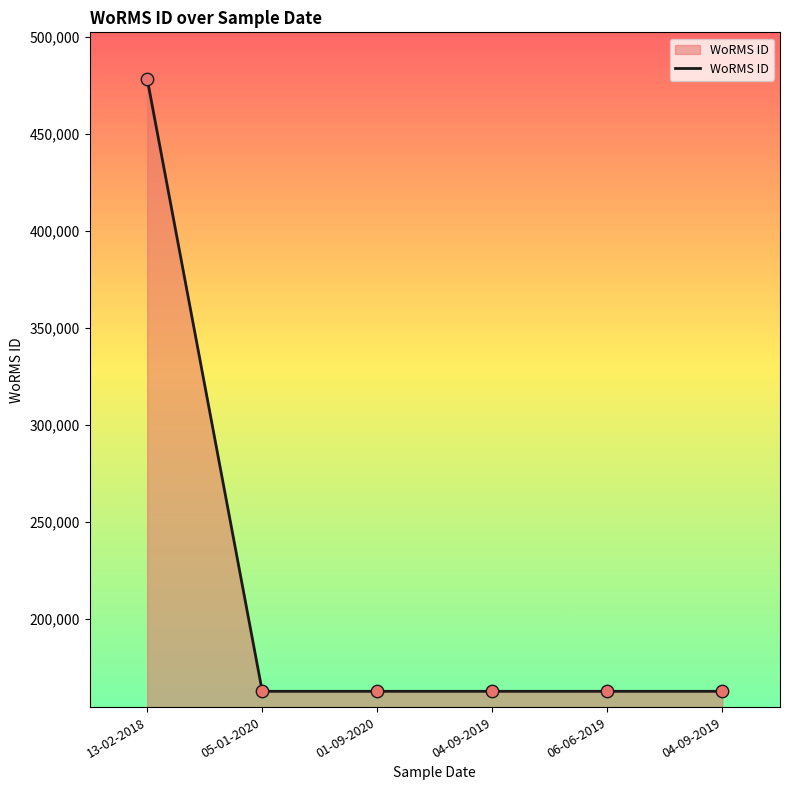

What is the ratio of the value at 05-01-2020 to the value at 04-09-2019?

1.0